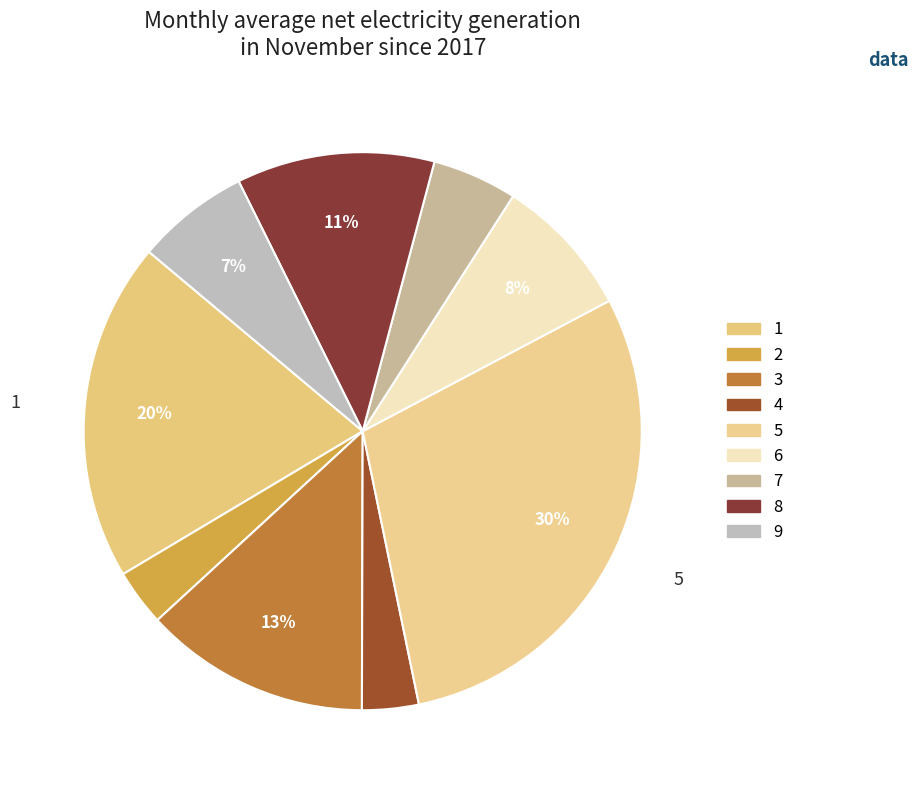

How many slices are in this pie chart?

9